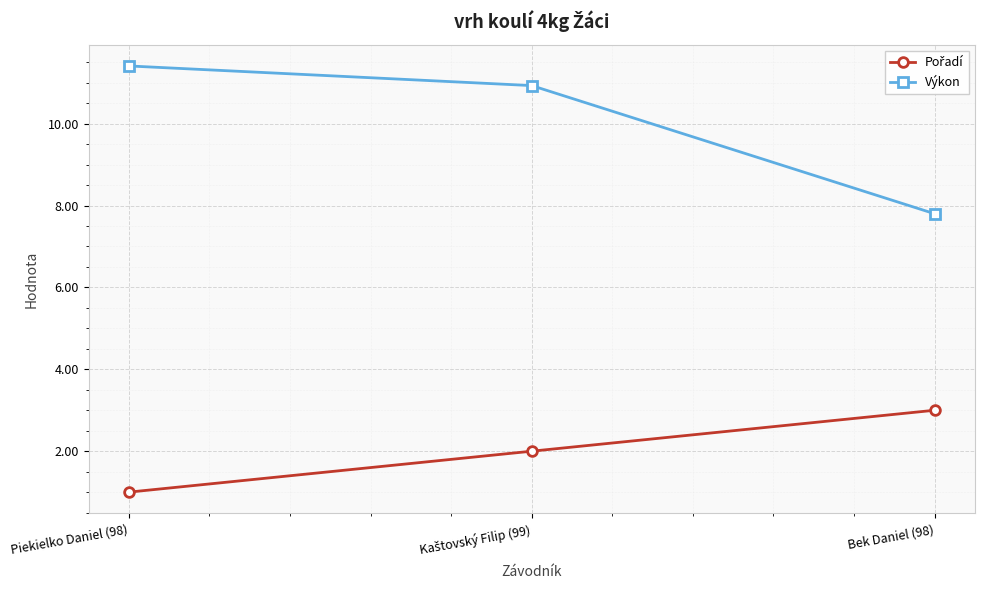

Which category has the highest value across all series?

Piekielko Daniel (98)